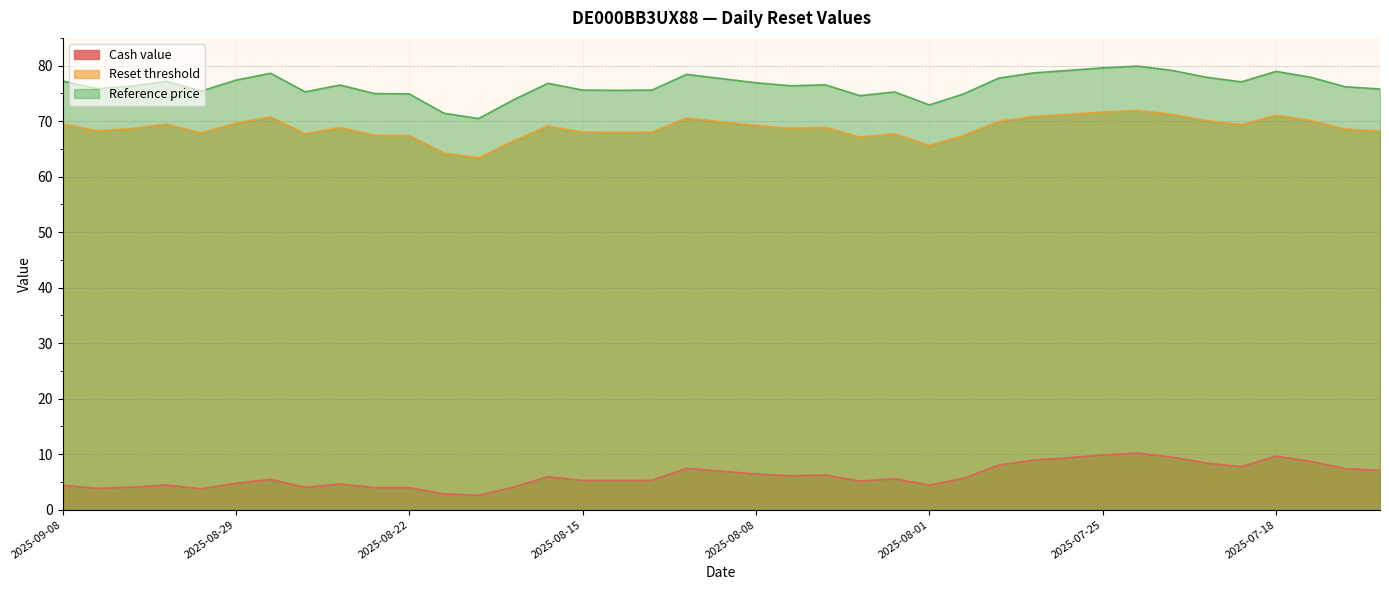

Does the chart display data point markers on the line(s)?

No